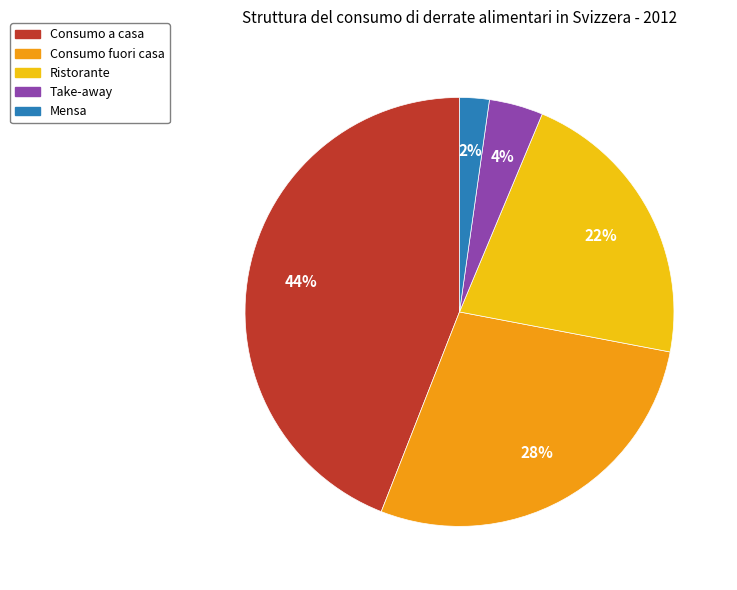

Does Ristorante account for over 50% of the chart?

No